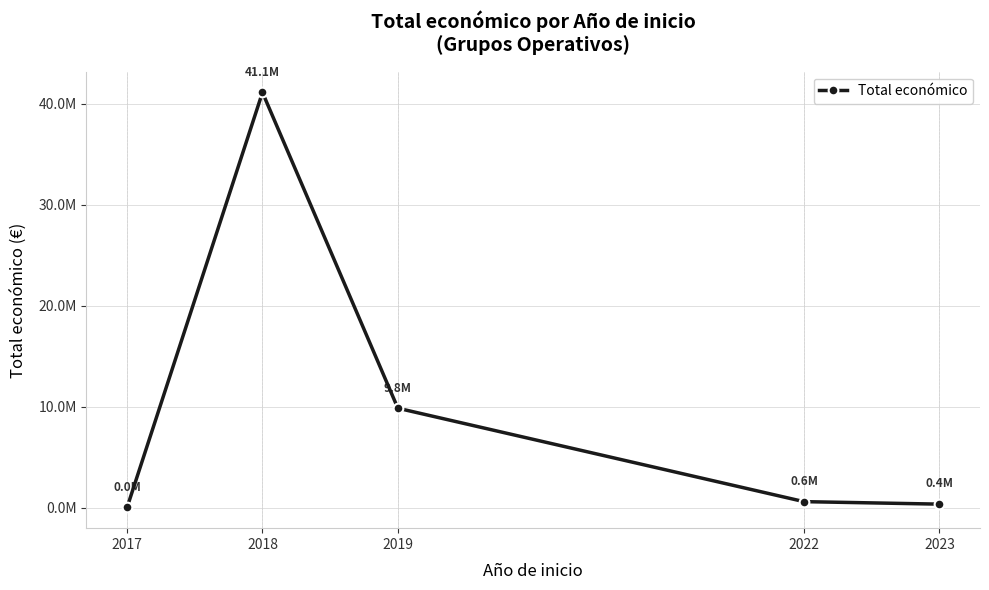

Where is the first local maximum?

2018